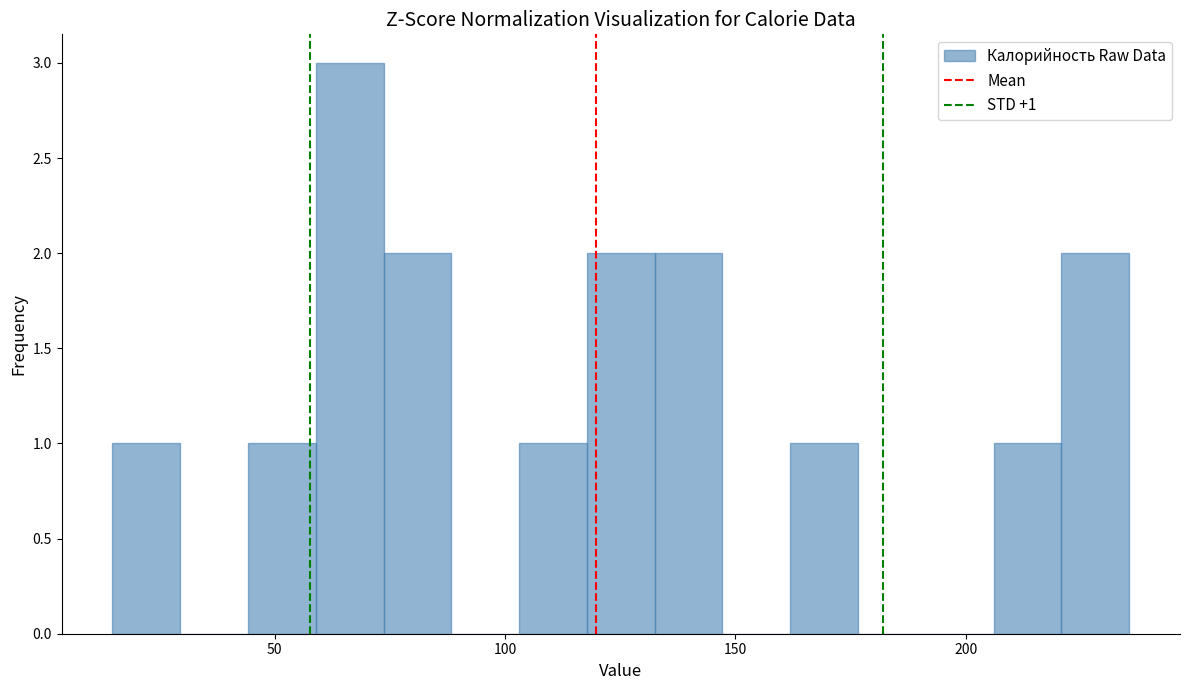

Read against the x-axis, roughly where is the centre of the tallest bar?

65